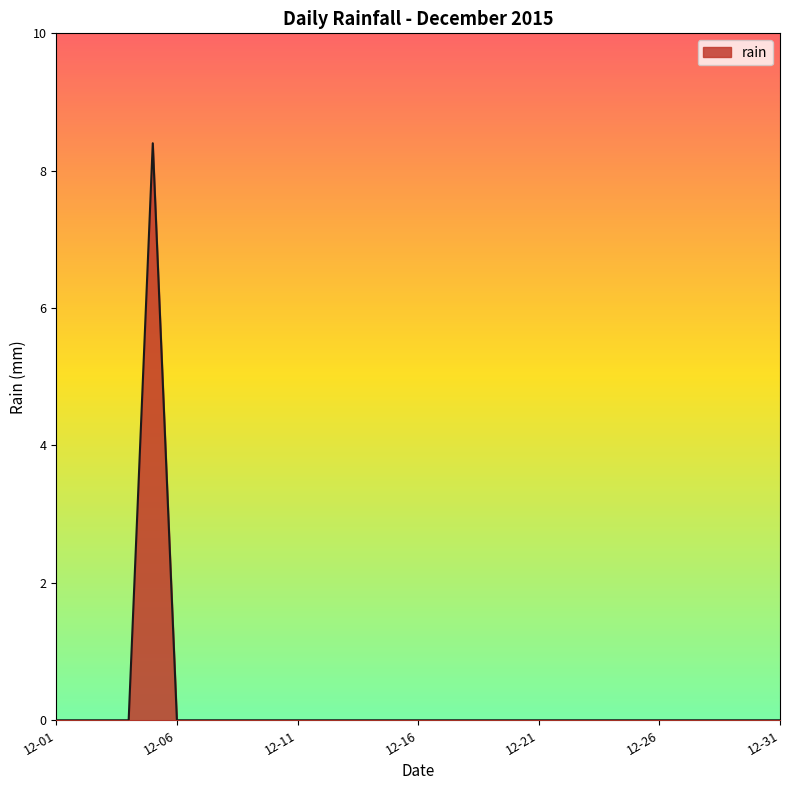

How many categories are shown in the chart?

31